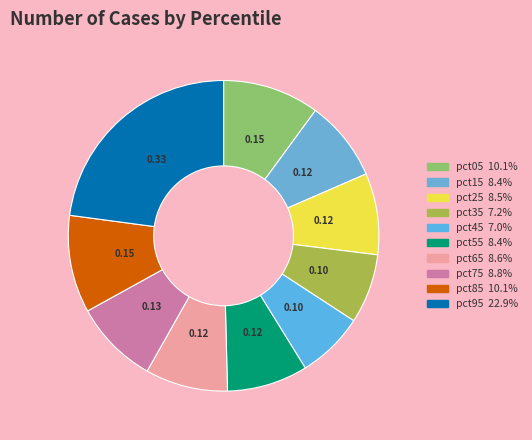

How many segments does this pie chart have?

10